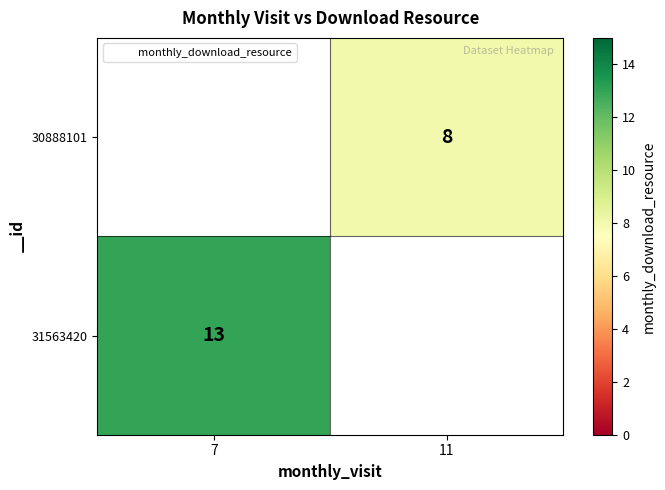

How many values in 31563420 are above zero?

1